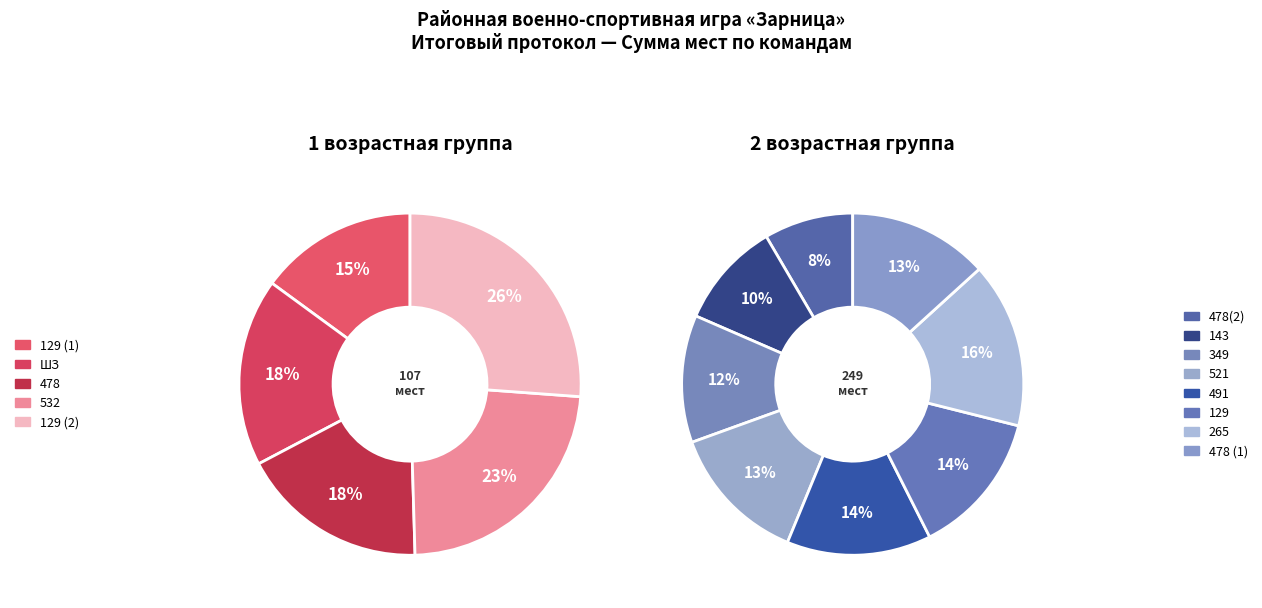

Count the number of slices in the pie.

13